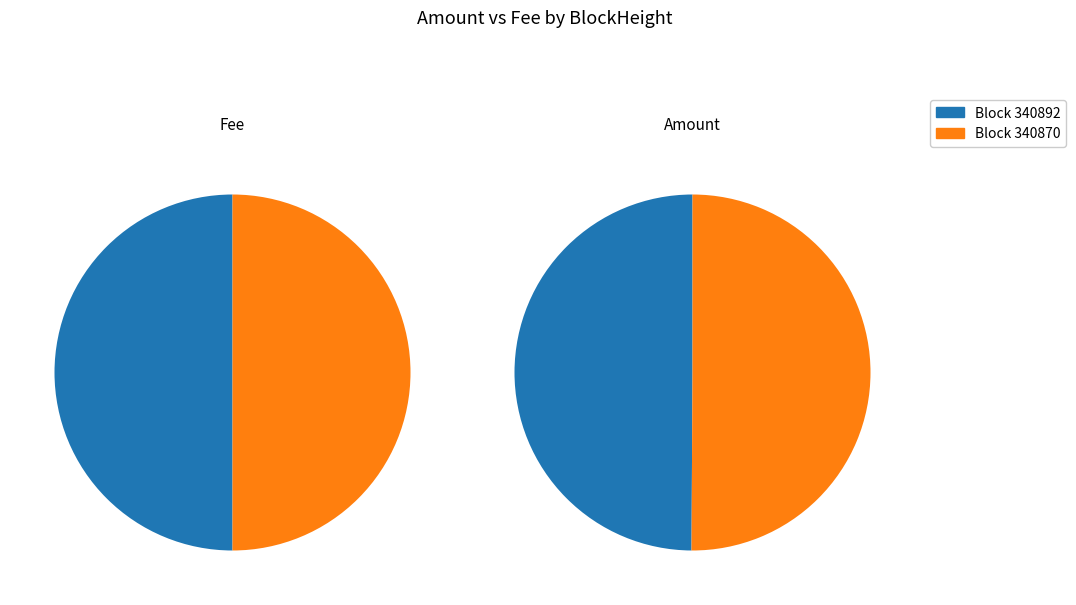

How many slices are in this pie chart?

2